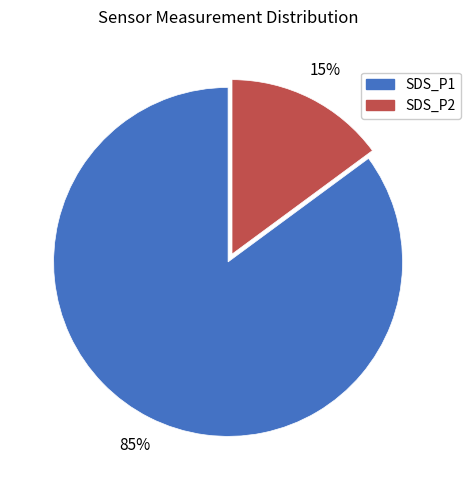

The SDS_P2 slice represents 26% of the pie. True or false?

False